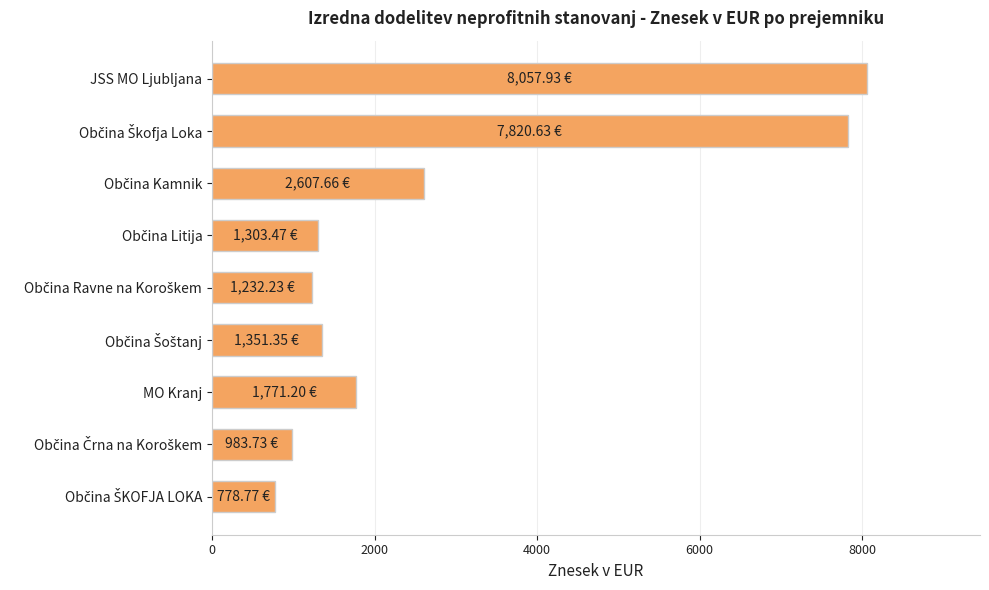

At which category does the chart reach its peak across all series?

JSS MO Ljubljana